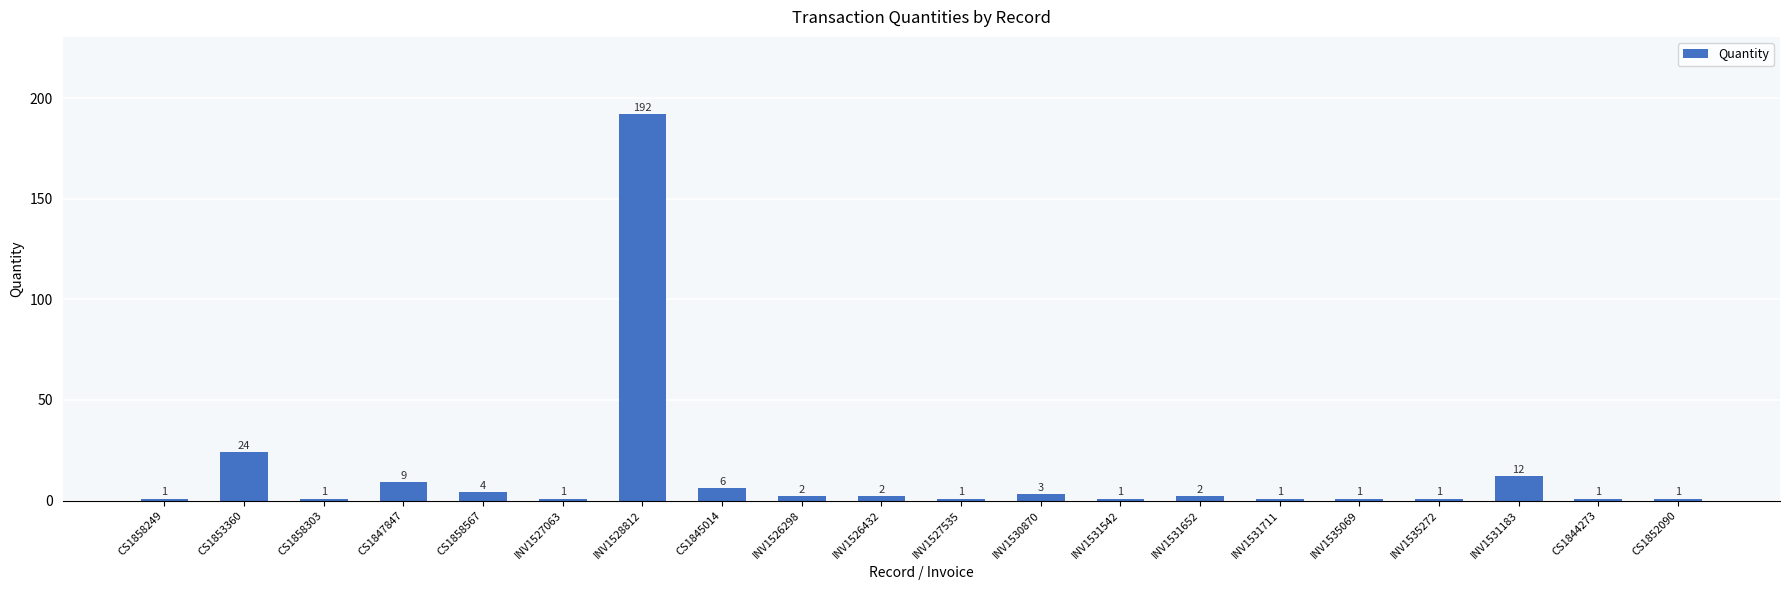

Approximately how many times larger is the value at INV1531183 compared to INV1535069?

12.0